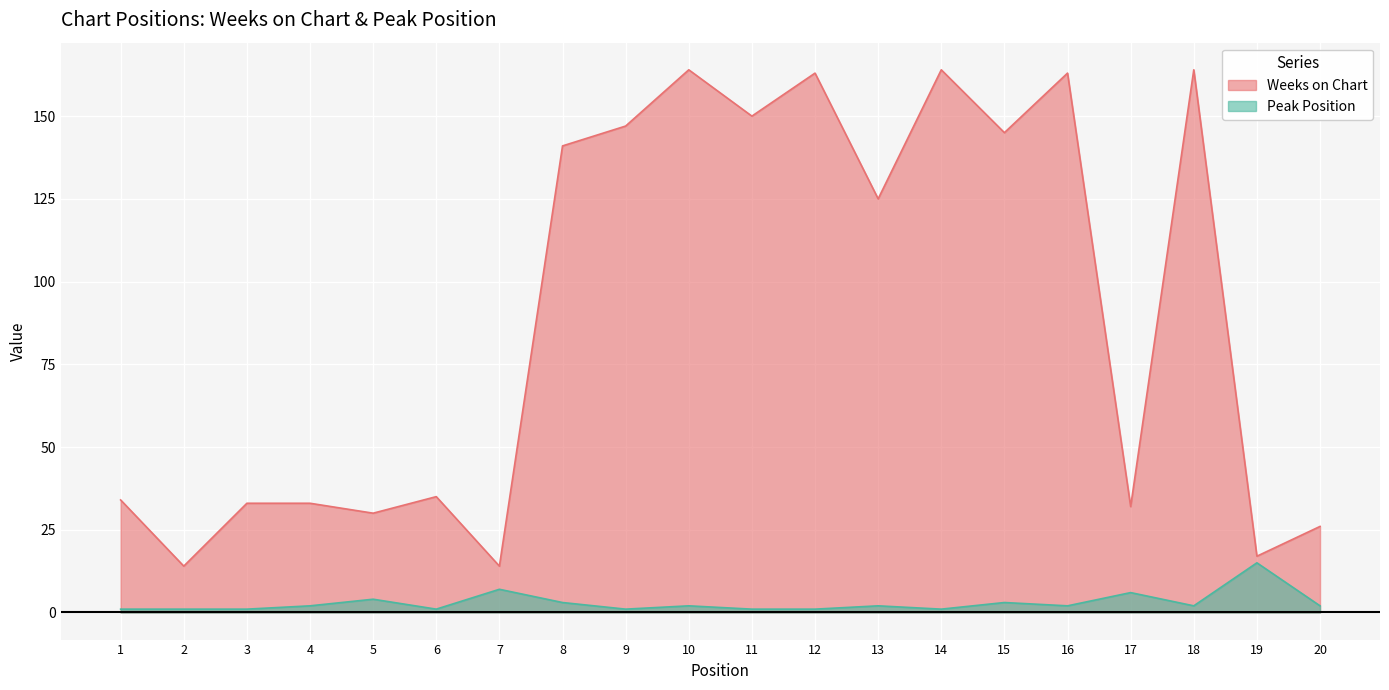

Reading right to left, what are all the values shown in this chart?

Weeks on Chart: 26	17	164	32	163	145	164	125	163	150	164	147	141	14	35	30	33	33	14	34
Peak Position: 2	15	2	6	2	3	1	2	1	1	2	1	3	7	1	4	2	1	1	1